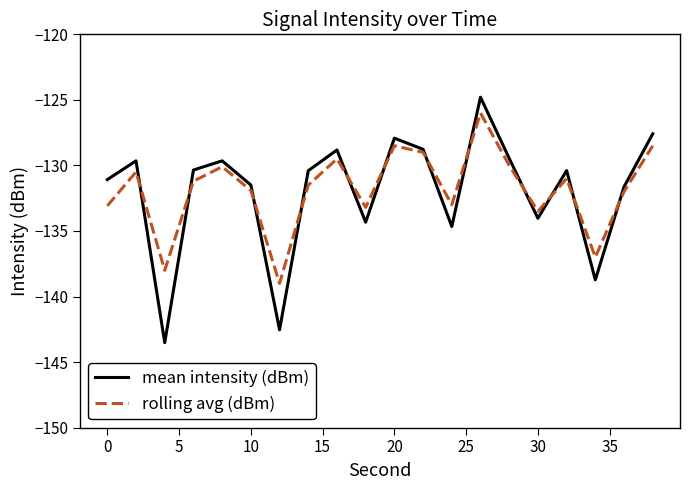

Which series has the largest range (max minus min)?

mean intensity (dBm)